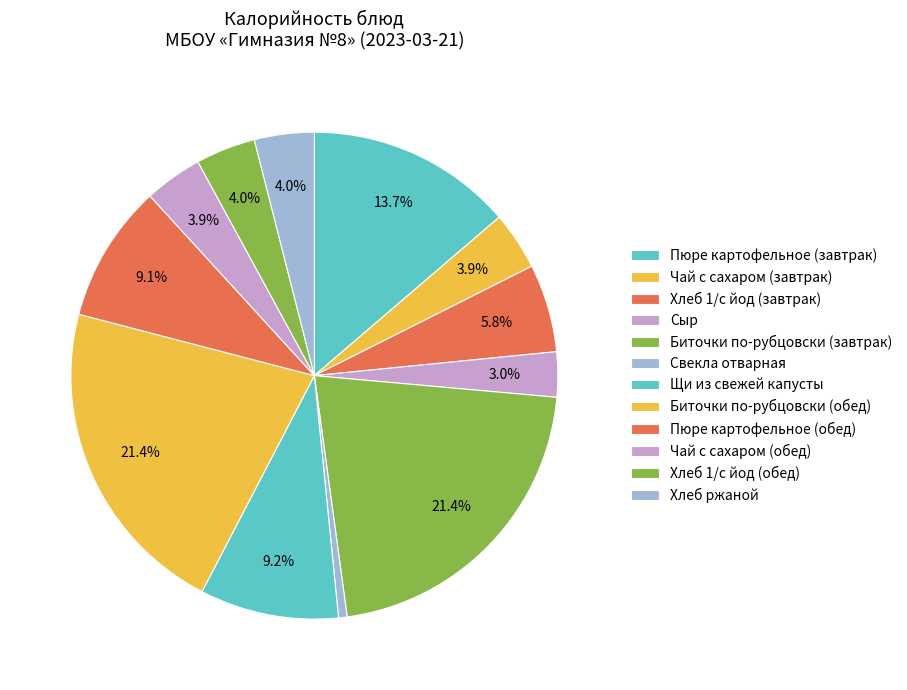

Does Чай с сахаром (обед) represent more than half of the total?

No